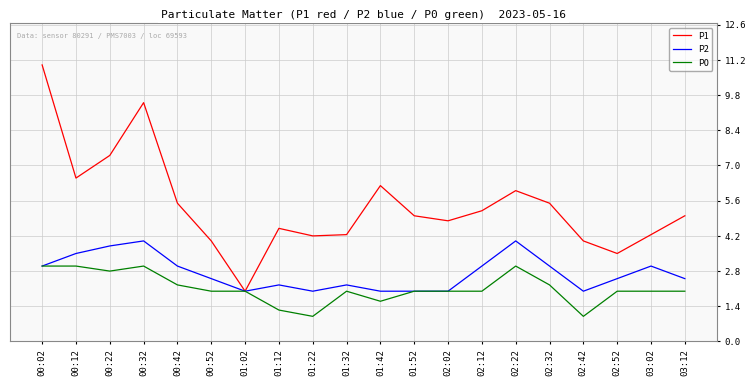

True or false: P1 has more than 1 points higher than both neighbors.

True